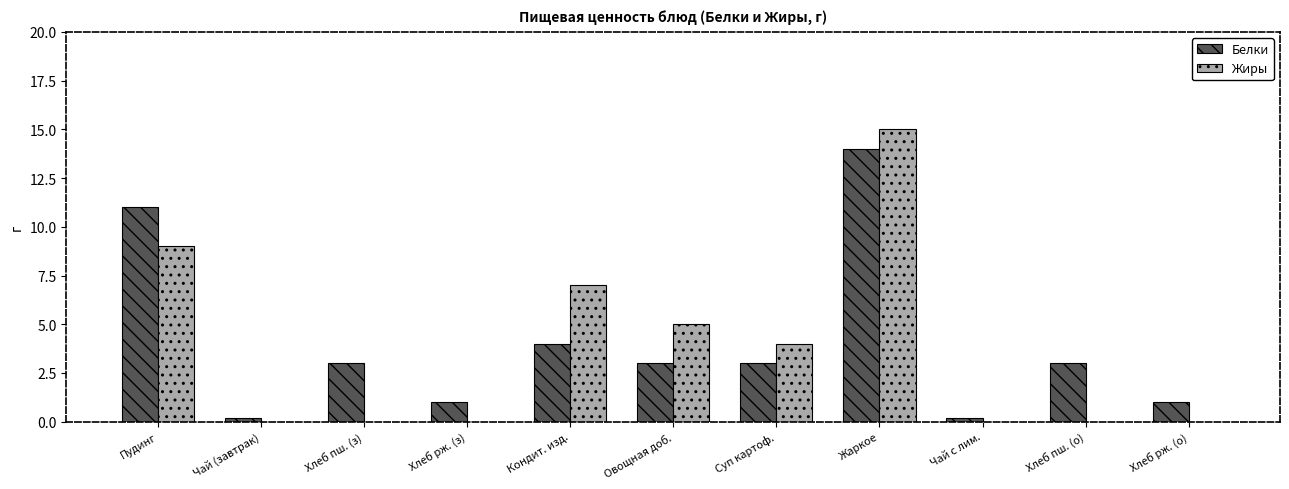

Is the value of Жиры at Хлеб пш. (з) greater than the value of Белки at Кондит. изд.?

No